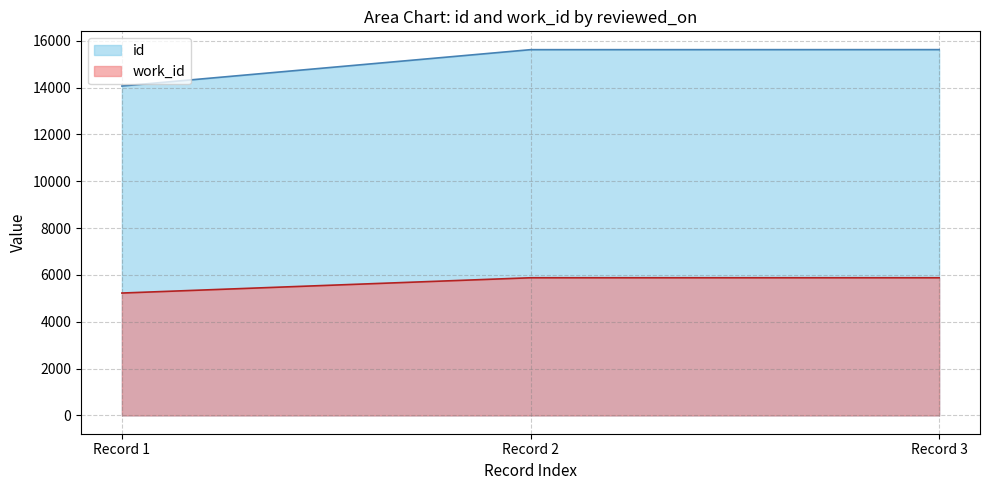

The value of work_id at Record 3 is 5880. True or false?

True